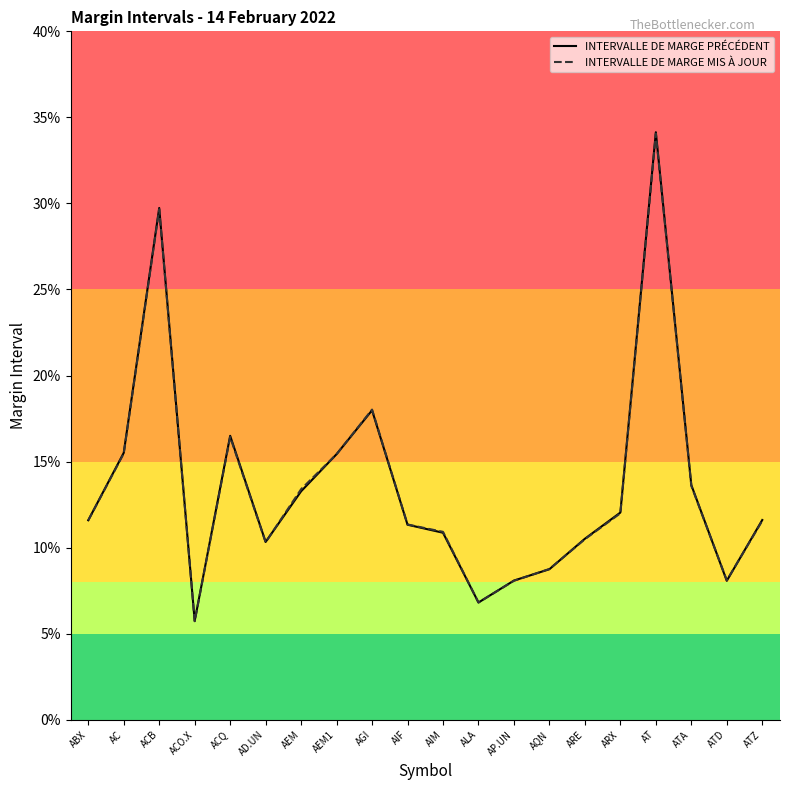

What is the label of the 9th point from the left?

AGI